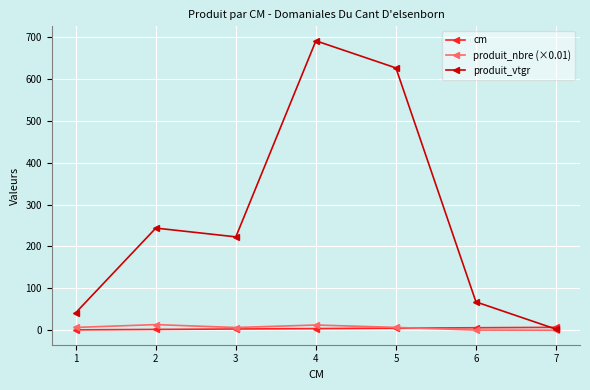

How many data points in produit_nbre (×0.01) are above 6?

5